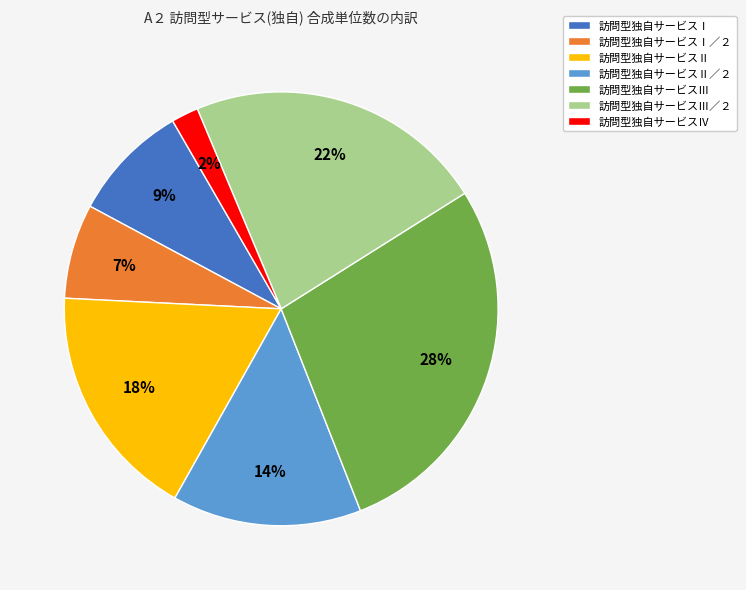

Count the number of slices in the pie.

7